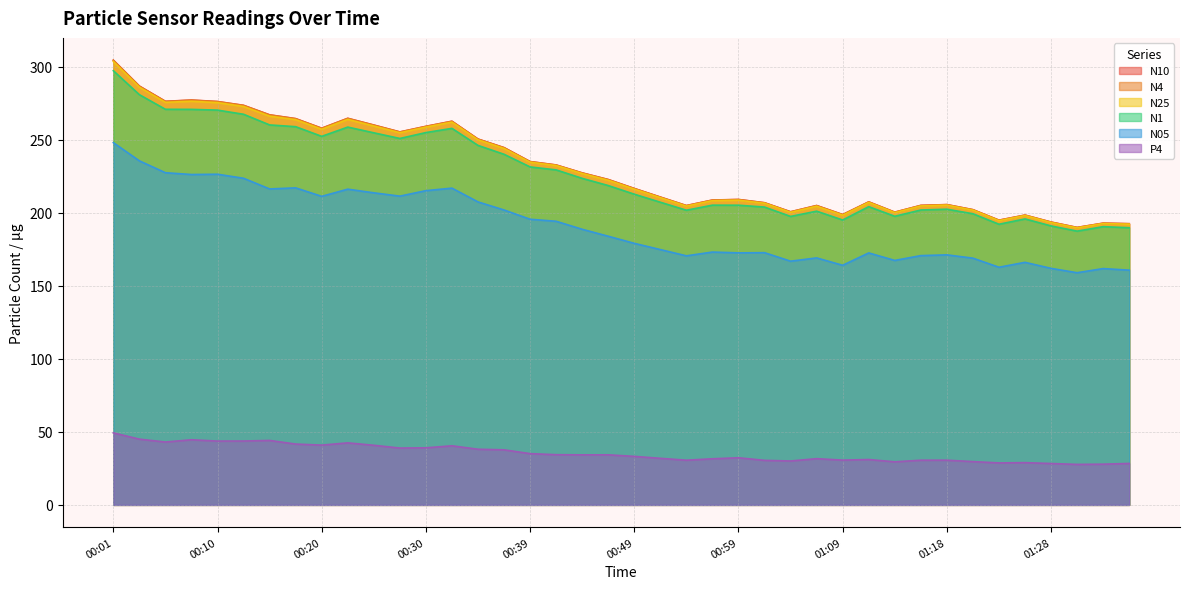

Which series changed the most between 00:18 and 00:20?

N1